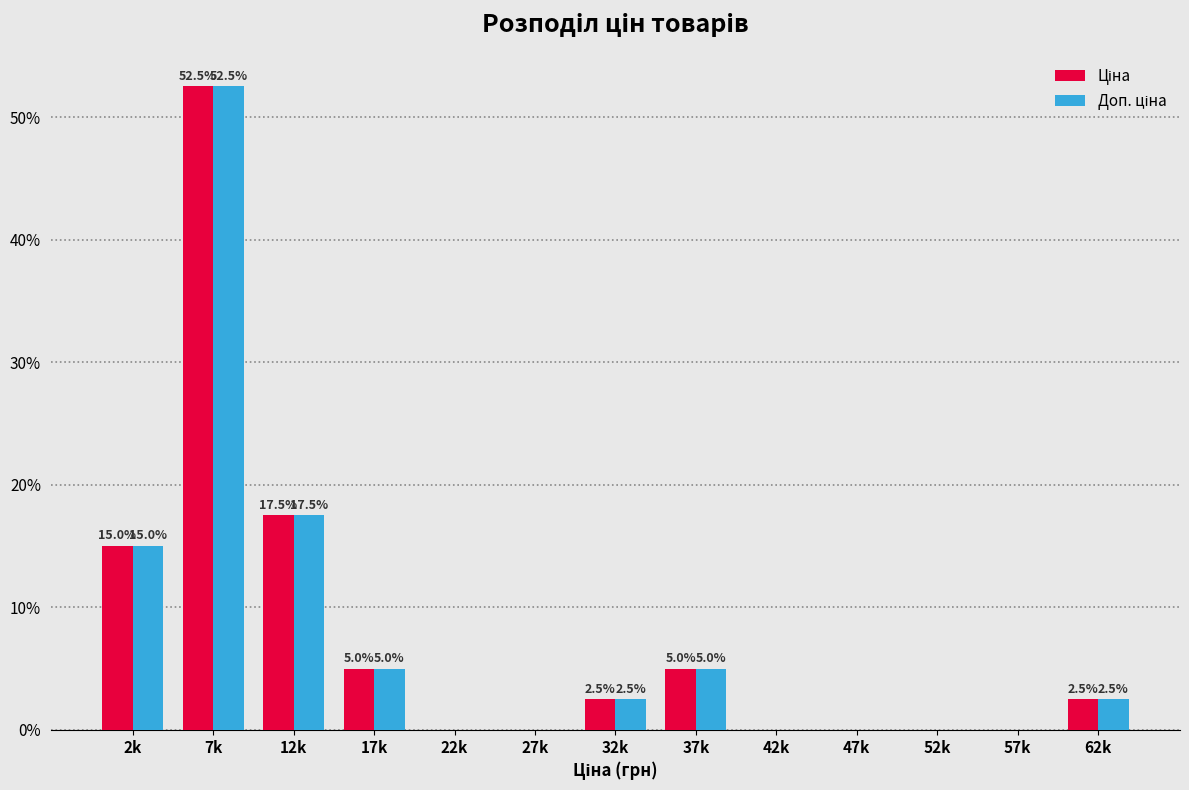

Which label corresponds to the largest value in the chart?

7k